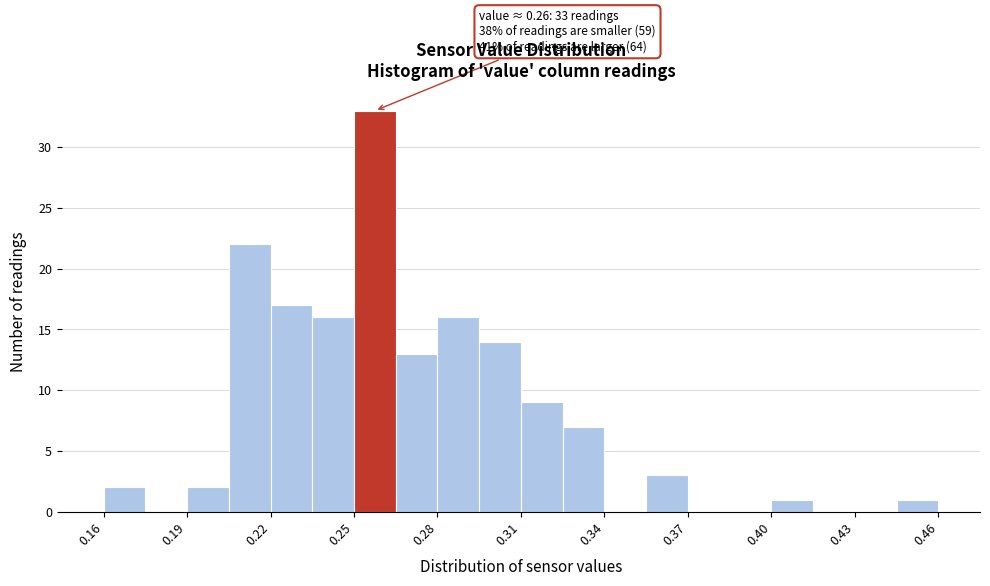

Around what value on the x-axis is the tallest bar? Give the approximate position of its centre, as read against the axis.

0.260